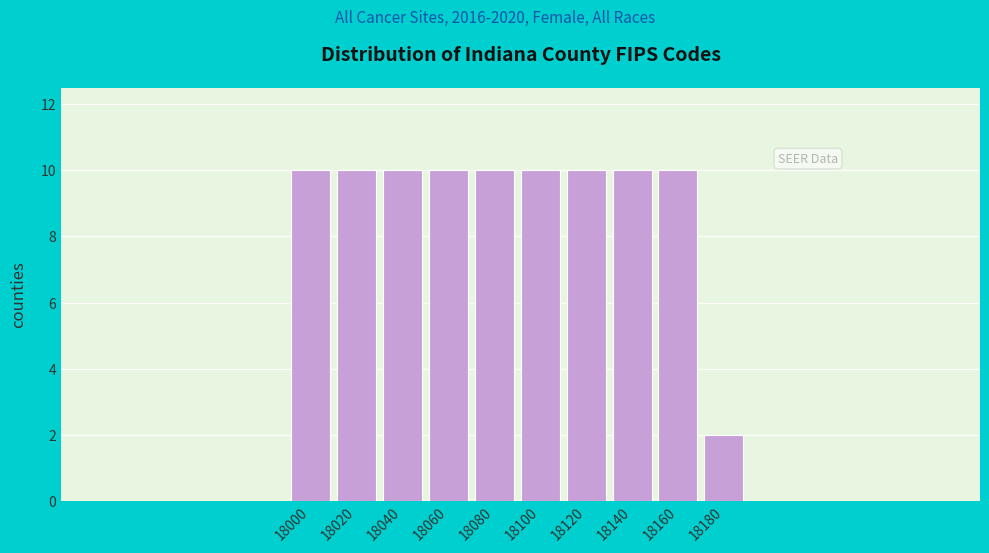

Reading left to right, list all the values displayed in this chart.

10	10	10	10	10	10	10	10	10	2